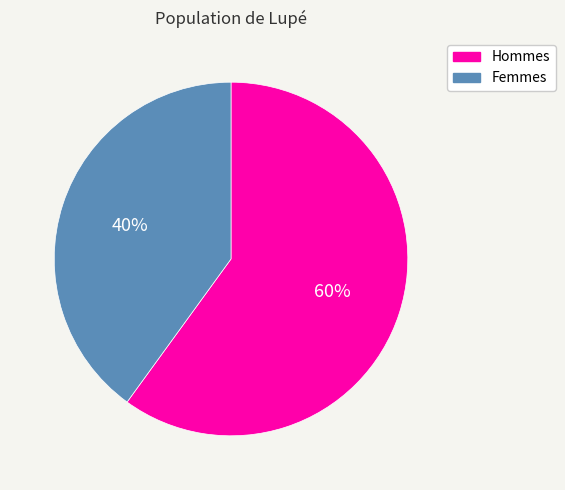

What is the majority slice?

Hommes